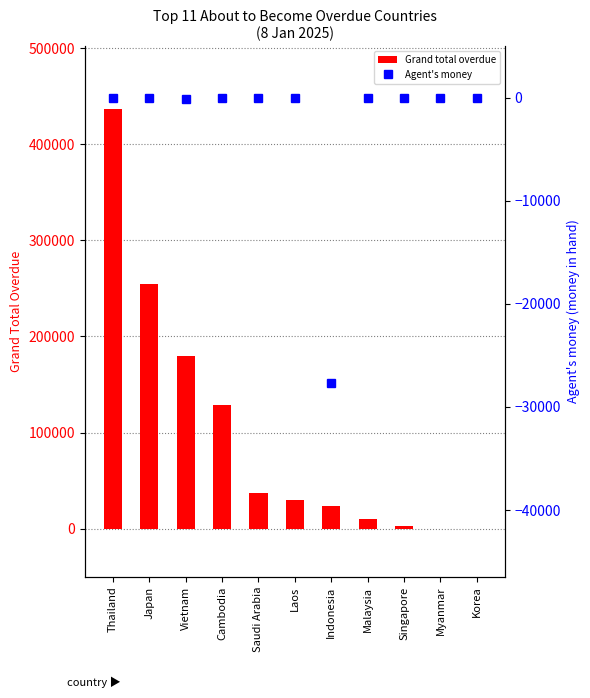

What is the average value of the Grand total overdue series?

100277.8